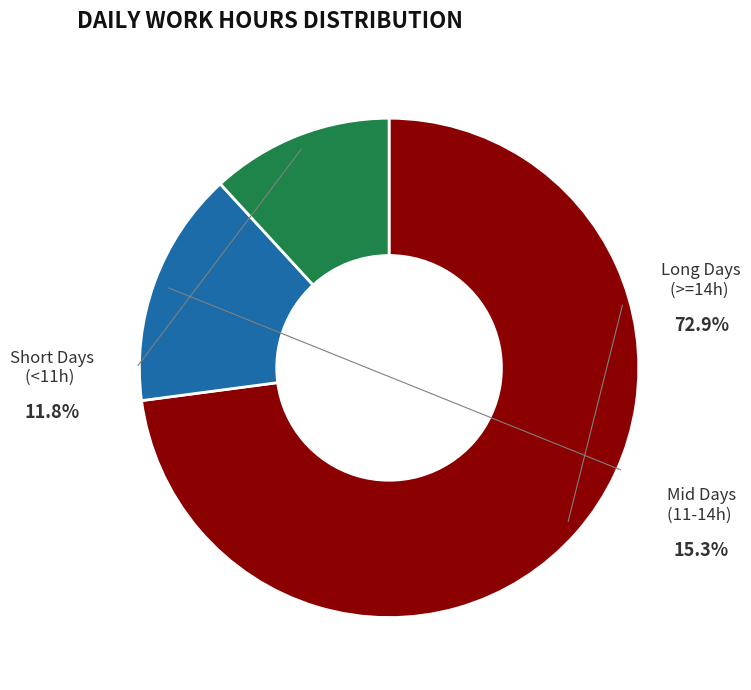

Does any single category account for the majority?

Yes